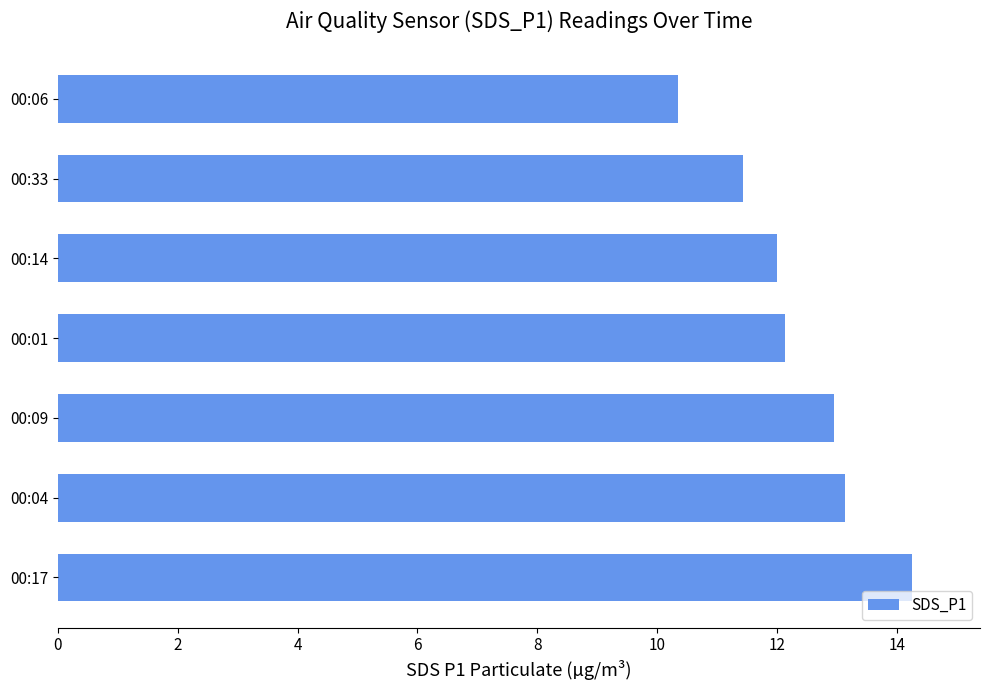

Where is the data nearest to the value 12?

00:14